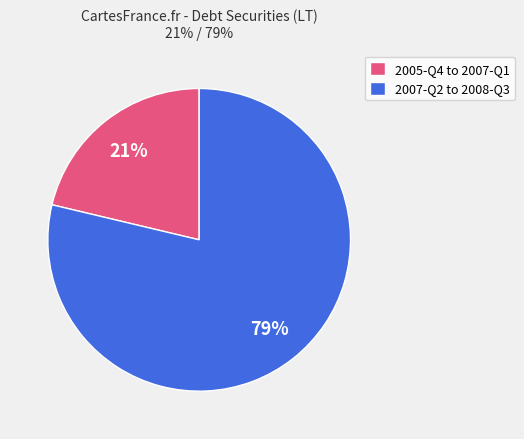

Count the number of slices in the pie.

2